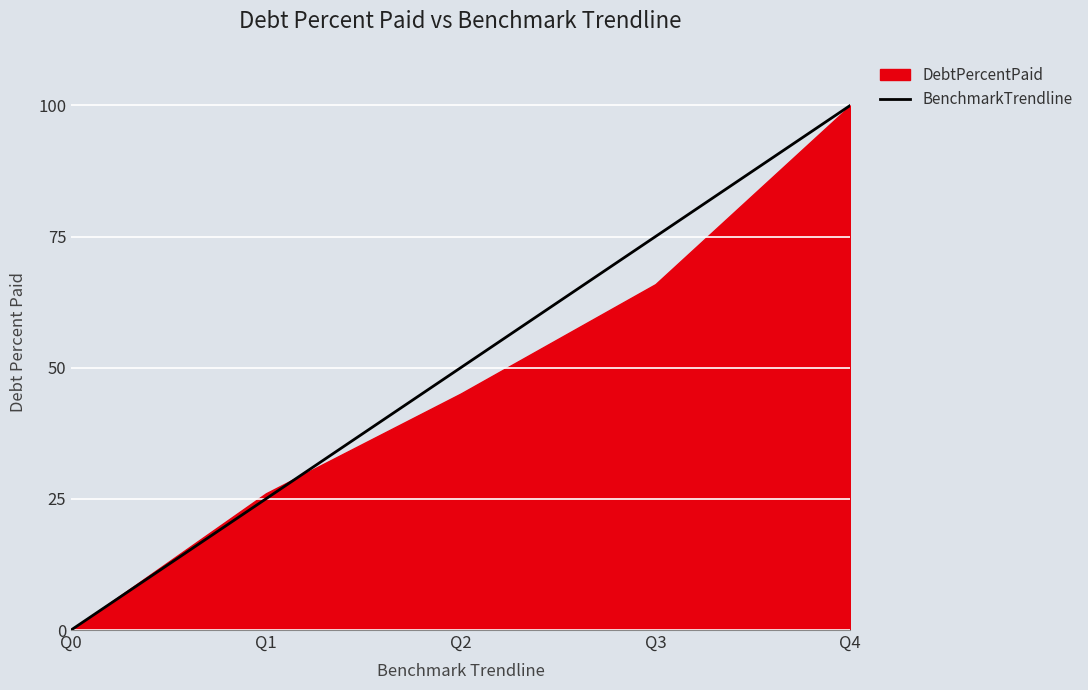

At which label does BenchmarkTrendline reach its minimum?

Q0